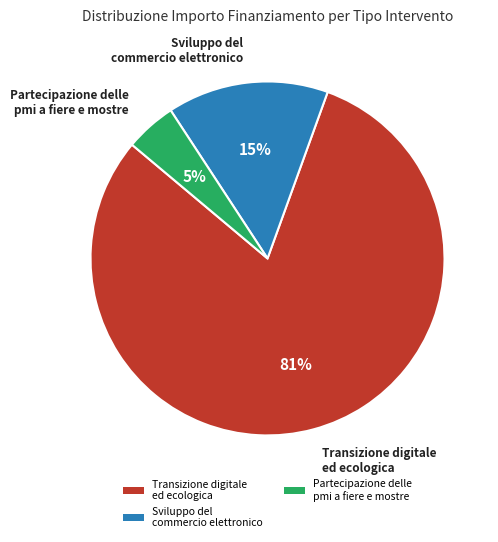

How many slices are in this pie chart?

3